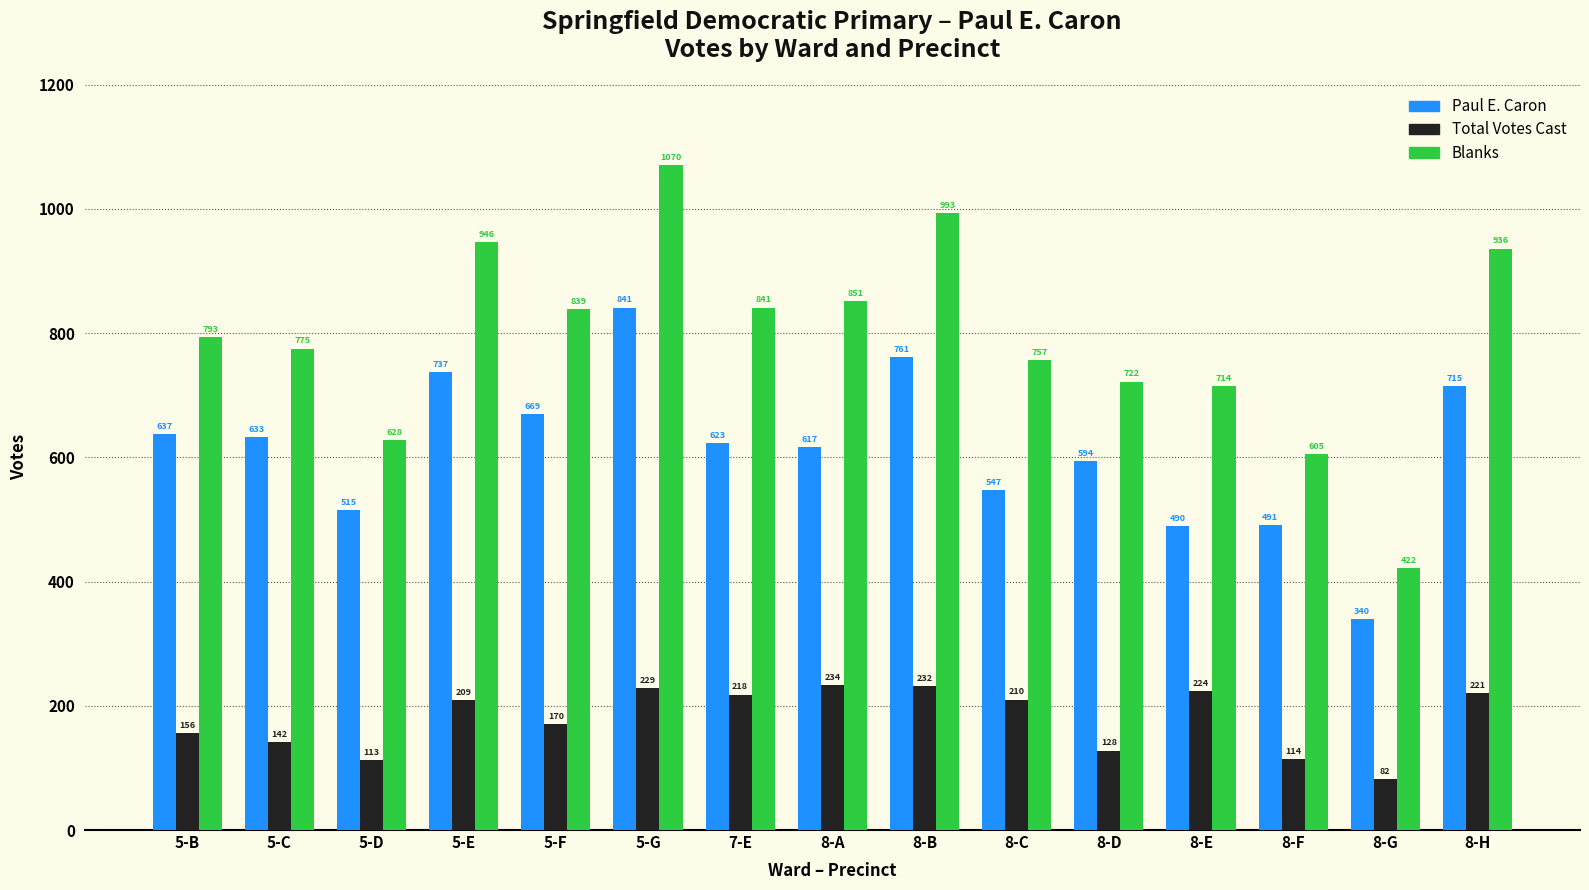

At which label is Total Votes Cast closest to 746?

8-C